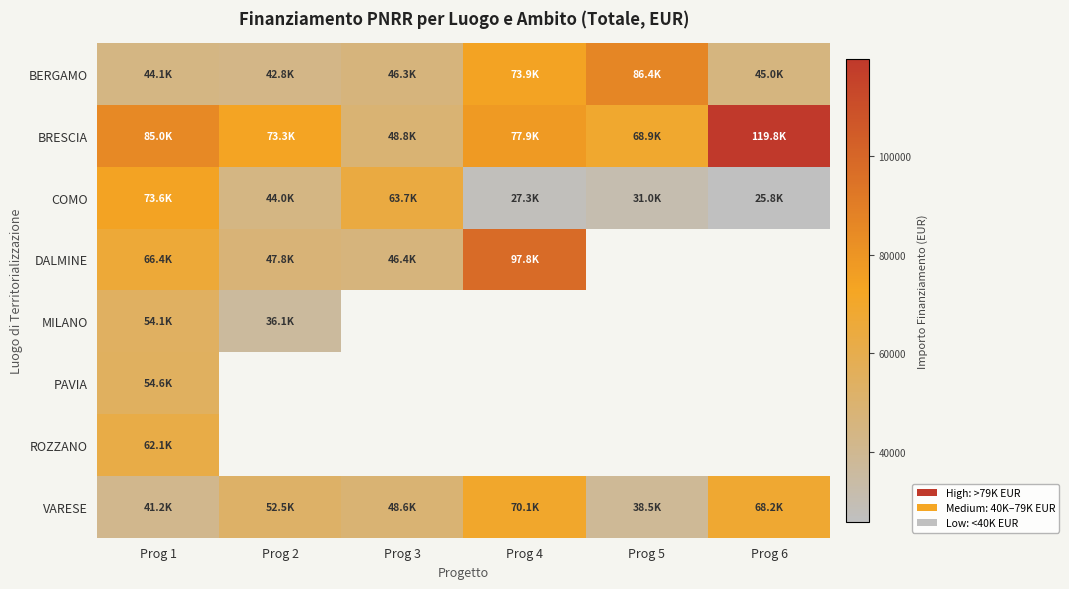

True or false: COMO has a value of 28310.6 at Prog 1.

False